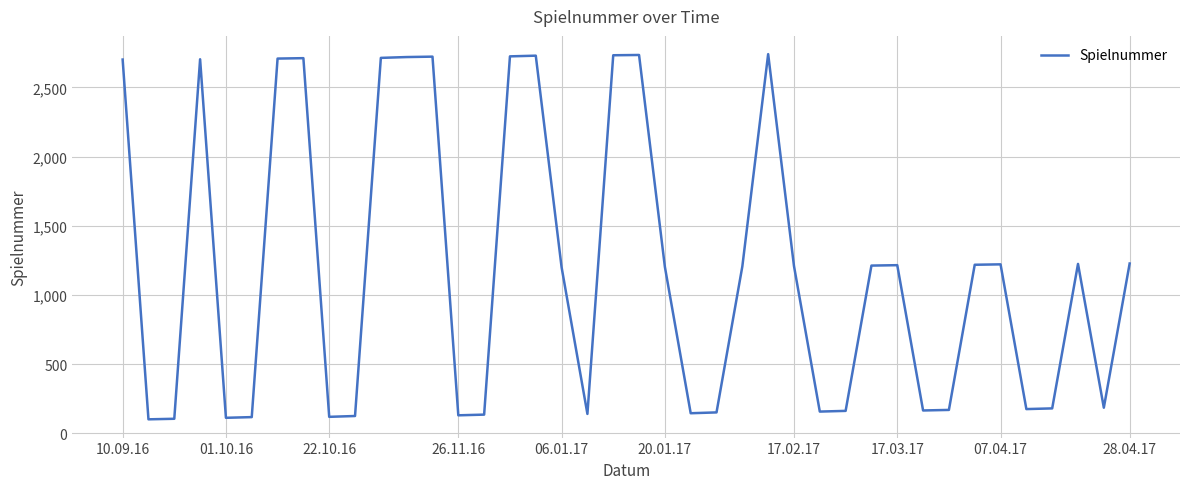

What is the minimum value shown in the chart?

102